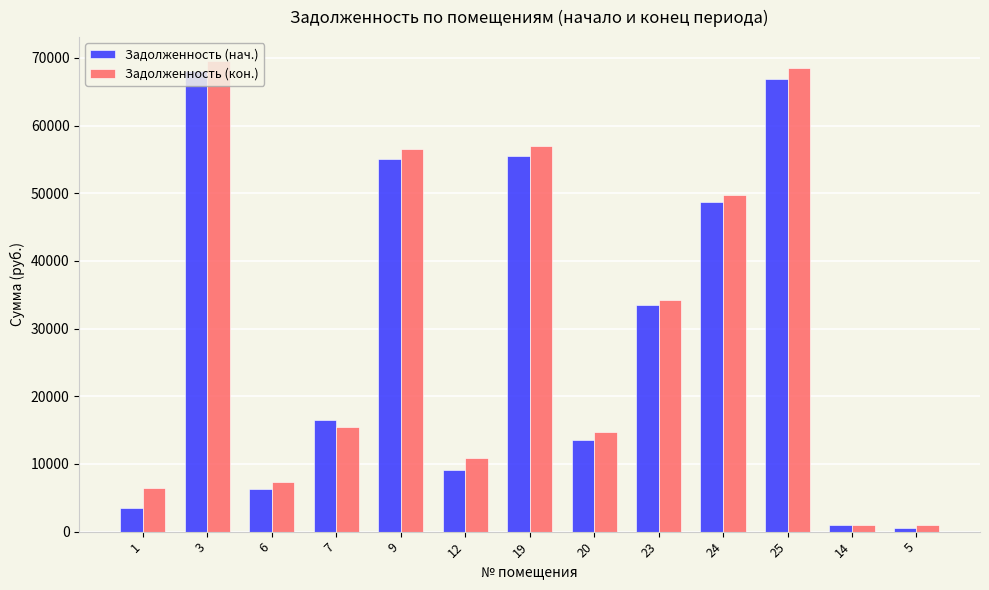

What is the sum of the Задолженность (кон.) values at 3 and 19?

126642.5